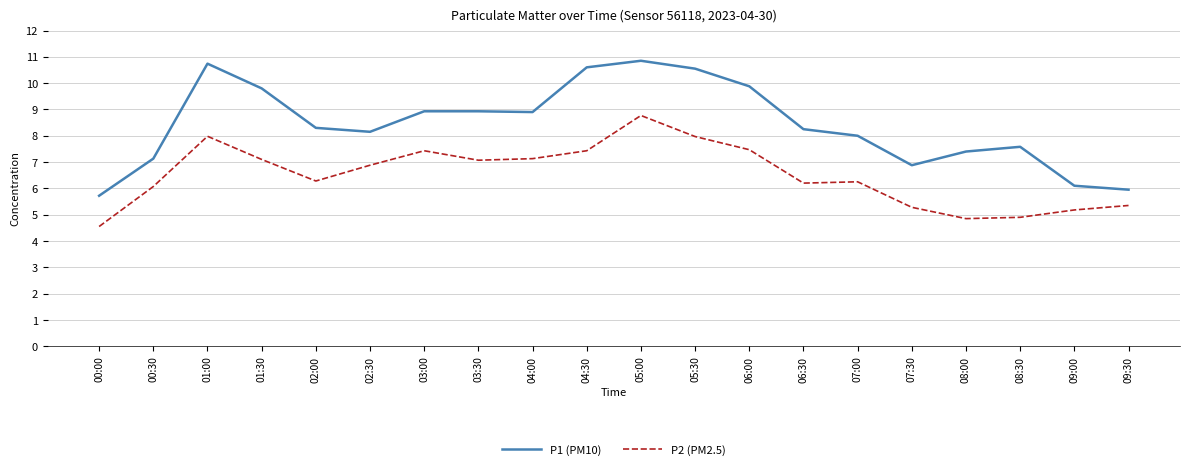

True or false: P1 (PM10) has more than 0 interior local peaks.

True